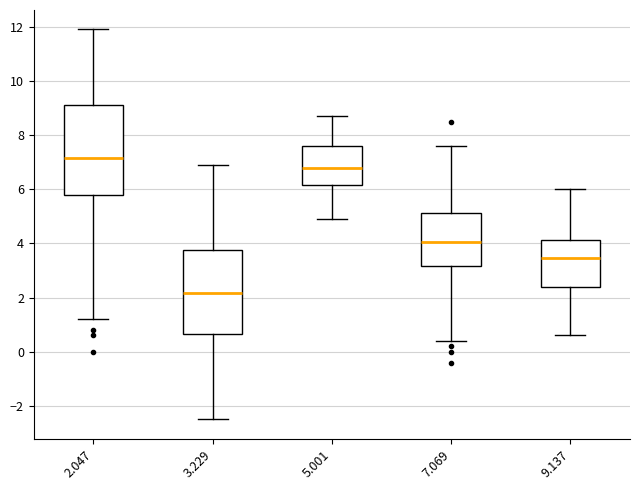

Where does the lower whisker of the box at x = 9.137 end on the y-axis? The values are not printed on the chart, so give them approximately, as read against the axis.

0.6